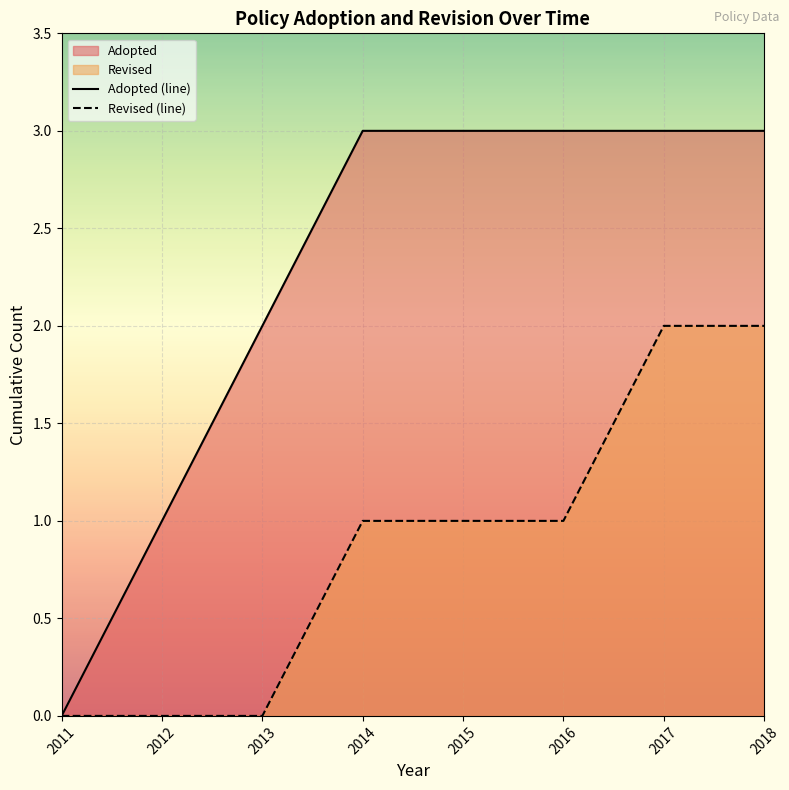

How many data points in Revised (line) are above 1?

2